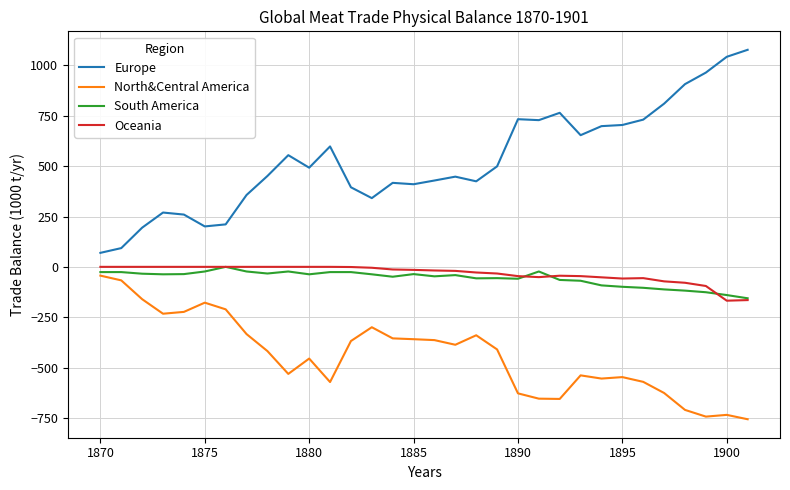

True or false: Oceania and Europe intersect in this chart.

False